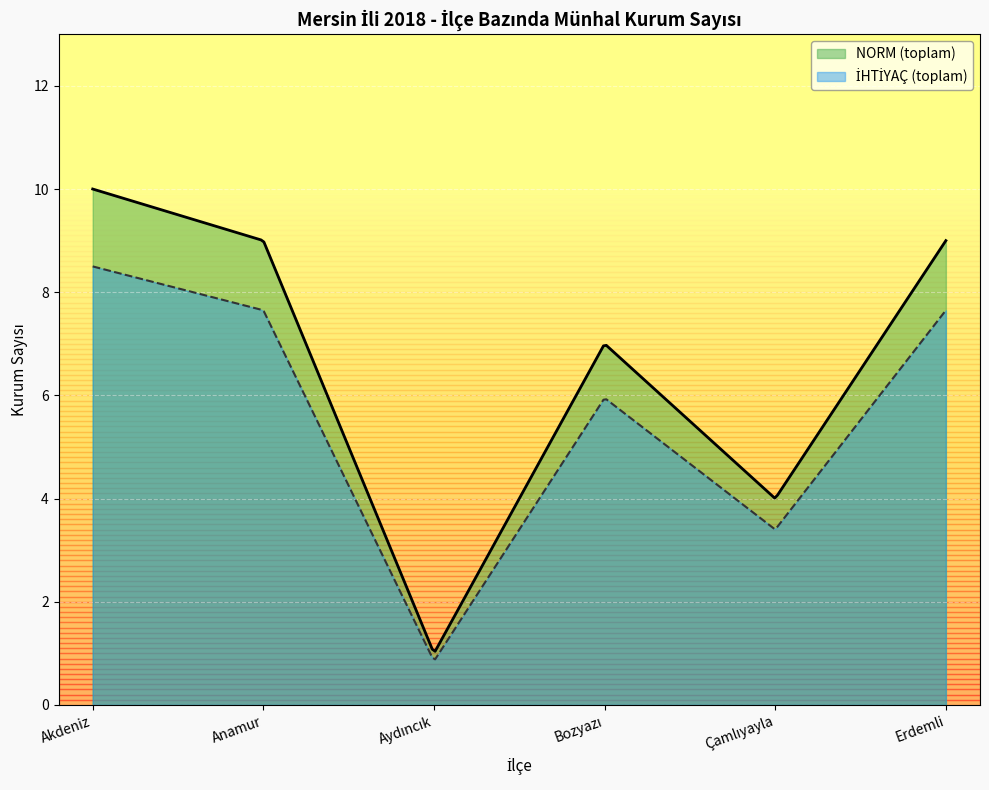

Which series has the largest total across all categories?

NORM (toplam)